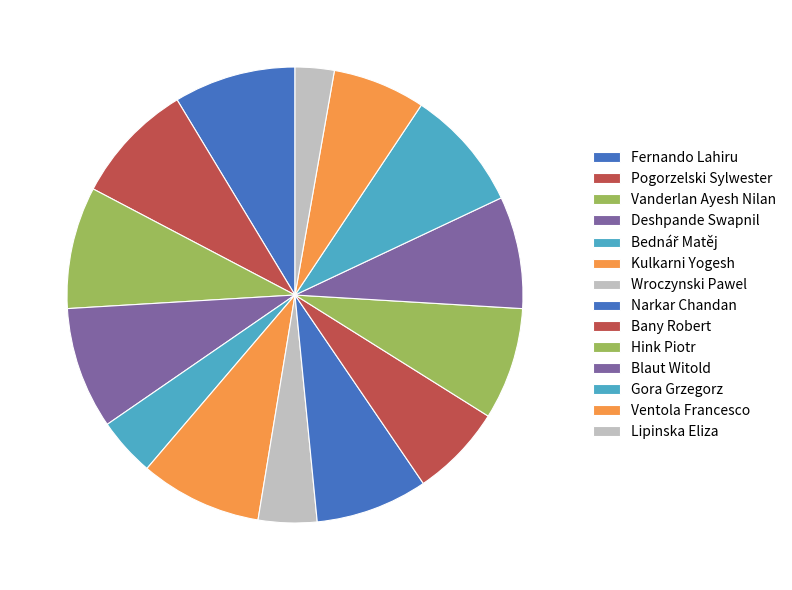

How many slices are in this pie chart?

14